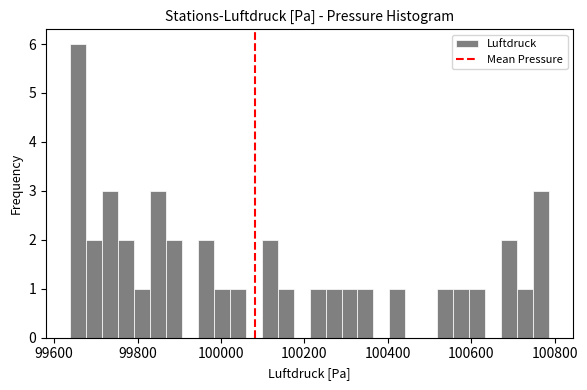

Read against the x-axis, roughly where is the centre of the tallest bar?

99660